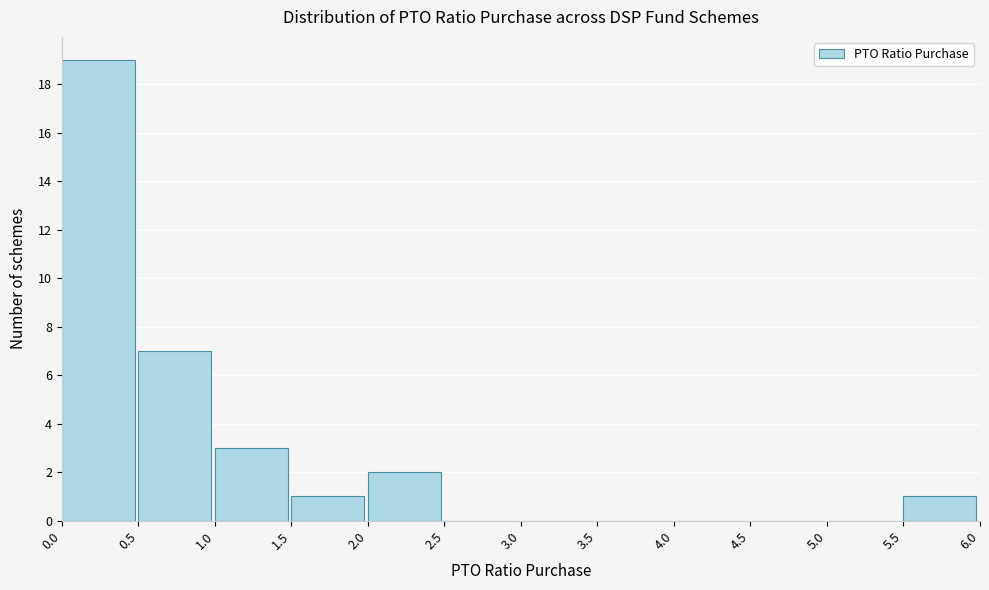

Reading left to right, transcribe this chart: for each bar, give the range it covers on the x-axis and its height. The values are not printed on the chart, so give them approximately, as read against the axis.

0.0 to 0.5: 19
0.5 to 1.0: 7
1.0 to 1.5: 3
1.5 to 2.0: 1
2.0 to 2.5: 2
2.5 to 3.0: 0
3.0 to 3.5: 0
3.5 to 4.0: 0
4.0 to 4.5: 0
4.5 to 5.0: 0
5.0 to 5.5: 0
5.5 to 6.0: 1